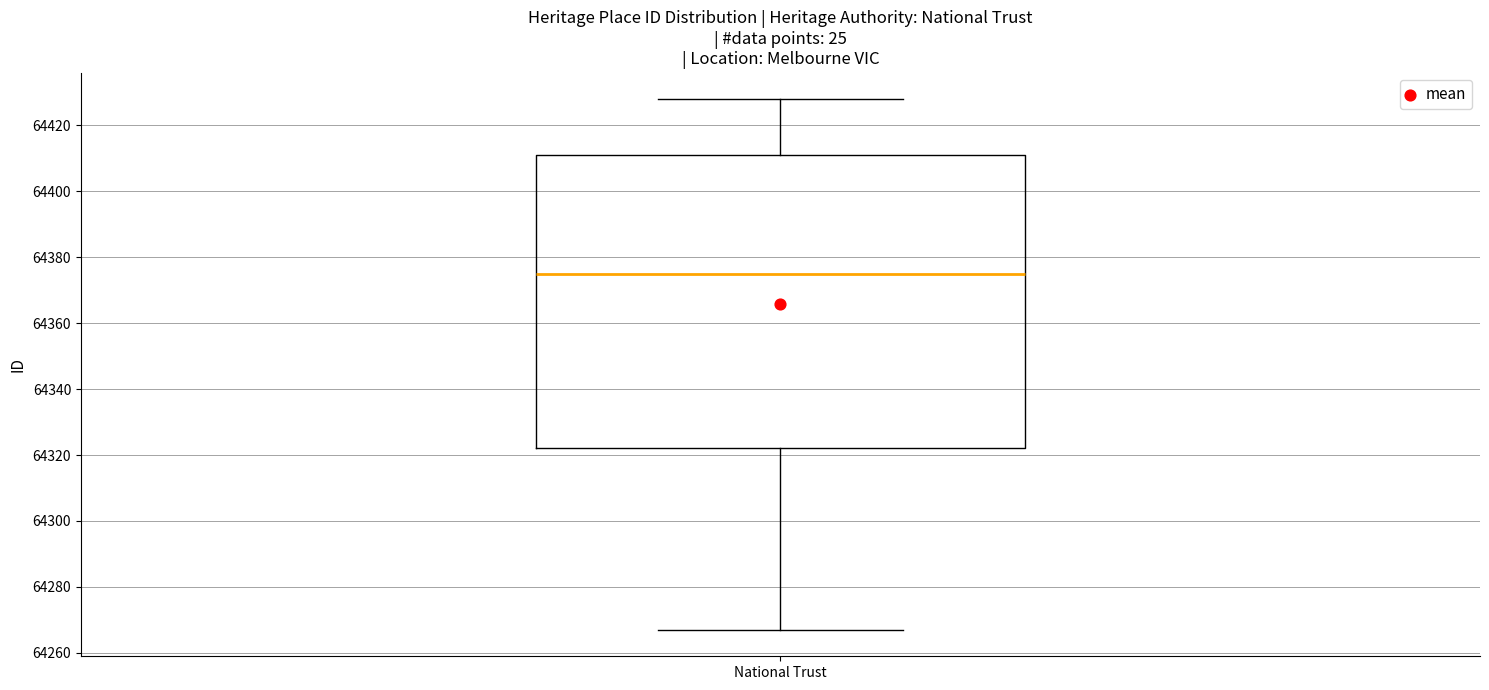

Transcribe this box plot: give where the median line is, the range the box spans, and where the two whiskers end, as read against the y-axis. The values are not printed on the chart, so give them approximately, as read against the axis.

median 64376, box 64322 to 64412, whiskers 64268 to 64428